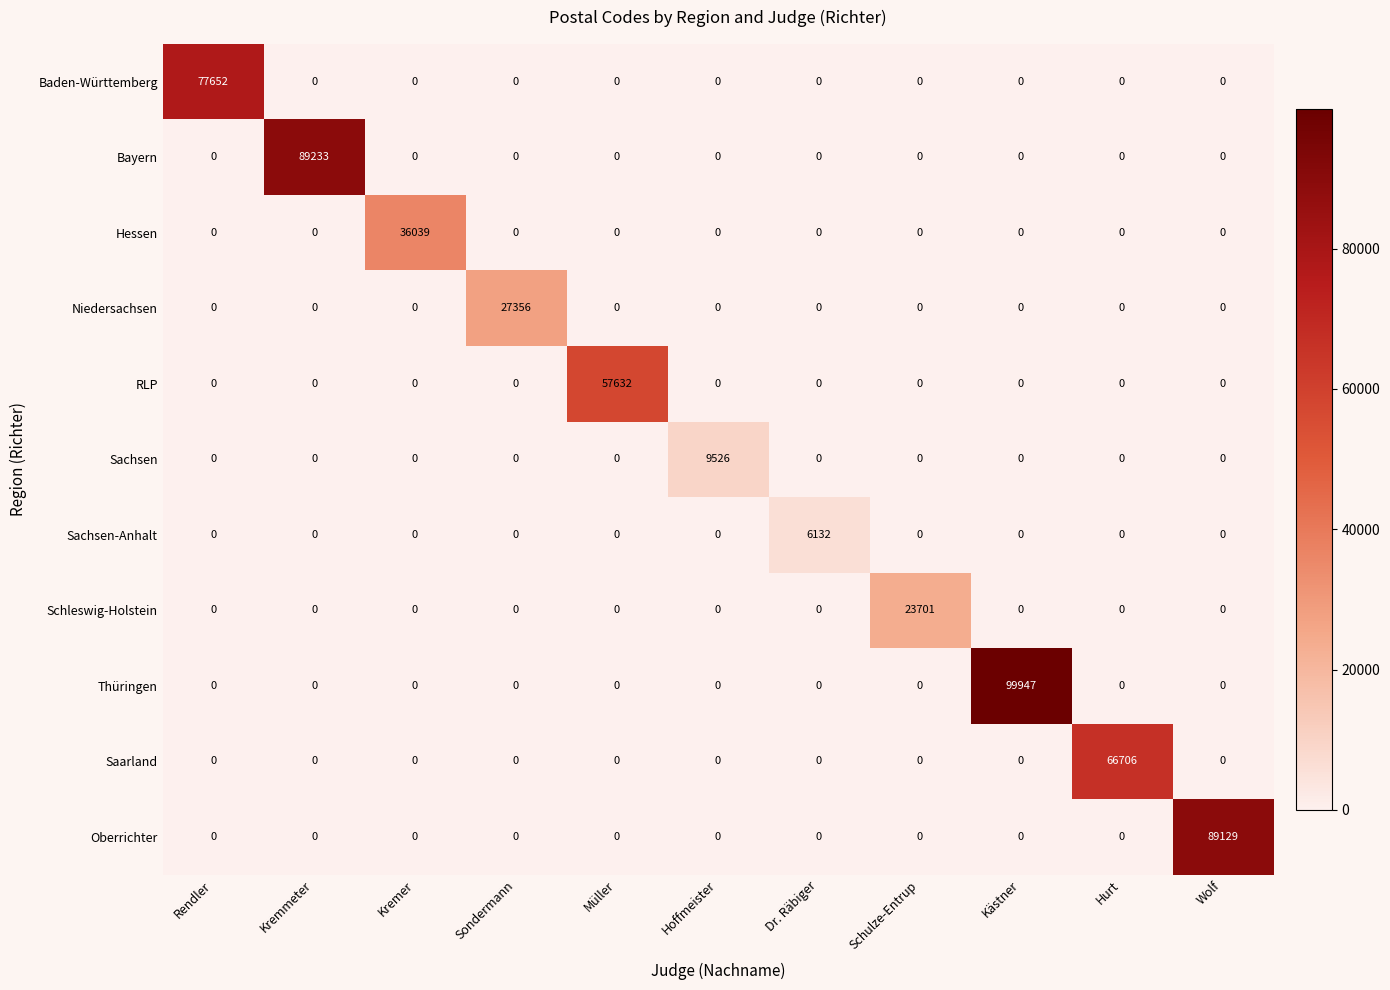

What is the difference between the maximum and minimum values in the Schleswig-Holstein series?

23701